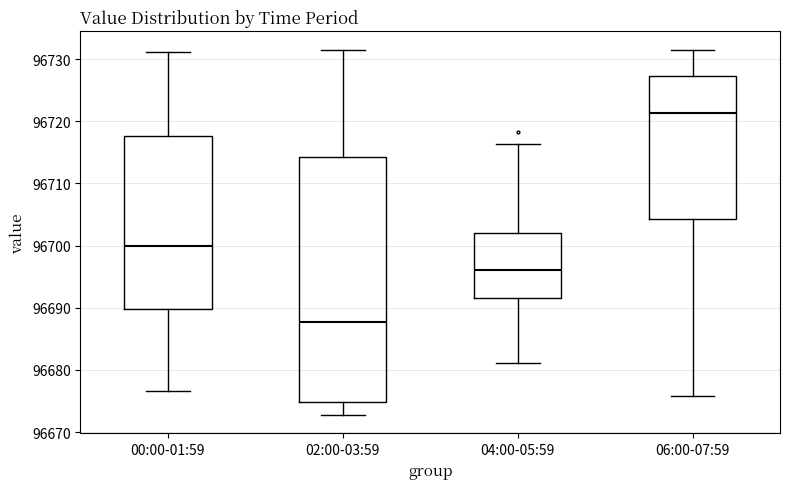

Comparing the boxes themselves (not the whiskers), which one is the tallest?

02:00-03:59